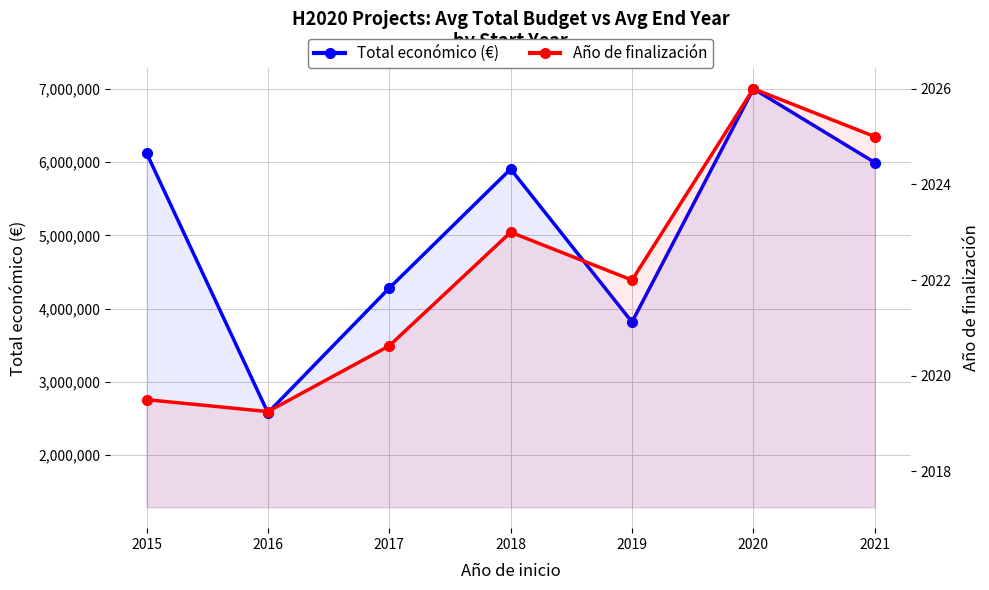

The Año de finalización series shows 2026.0 at 2020. True or false?

True